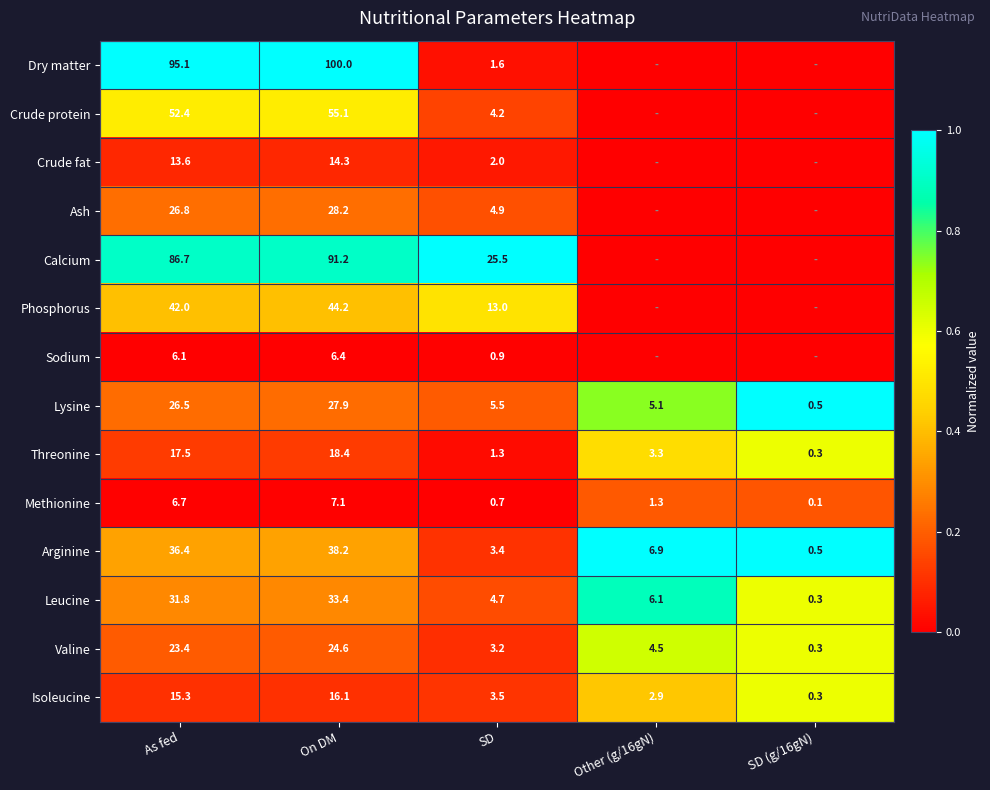

Rank the series at As fed from highest to lowest value.

Dry matter, Calcium, Crude protein, Phosphorus, Arginine, Leucine, Ash, Lysine, Valine, Threonine, Isoleucine, Crude fat, Methionine, Sodium